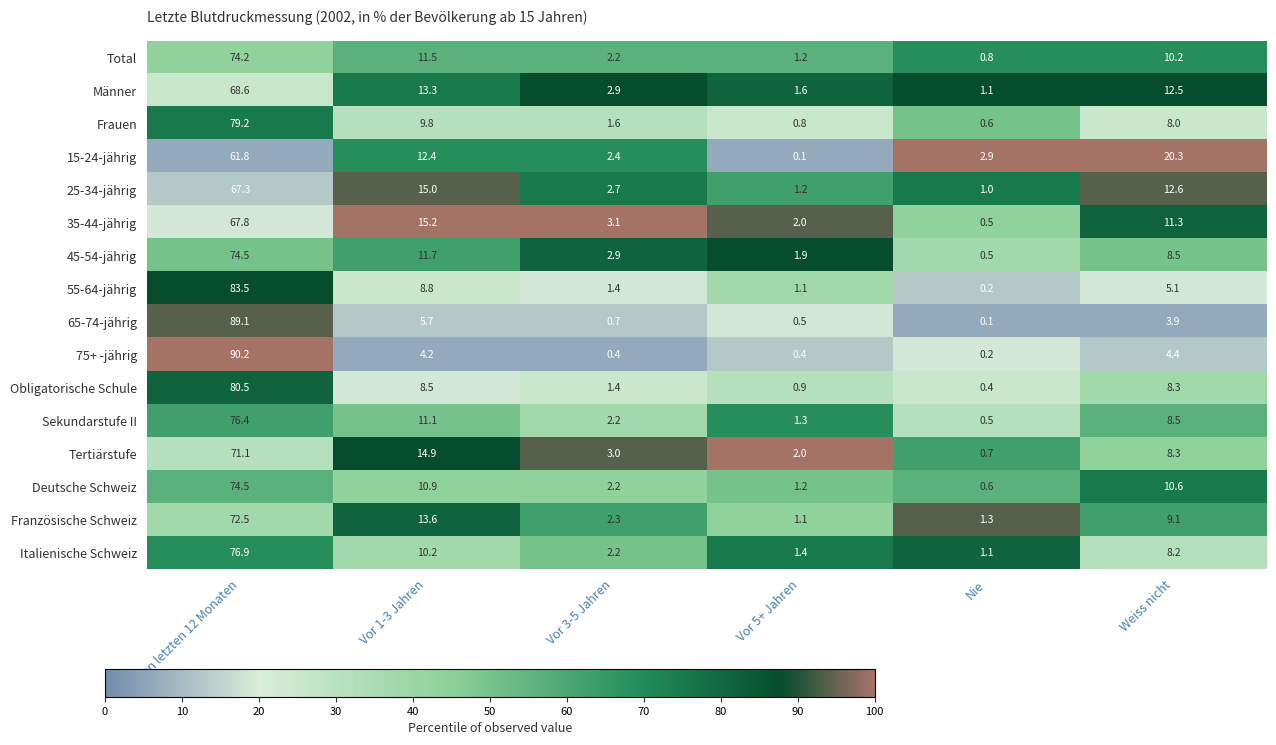

At how many categories does at least one series exceed 44?

1